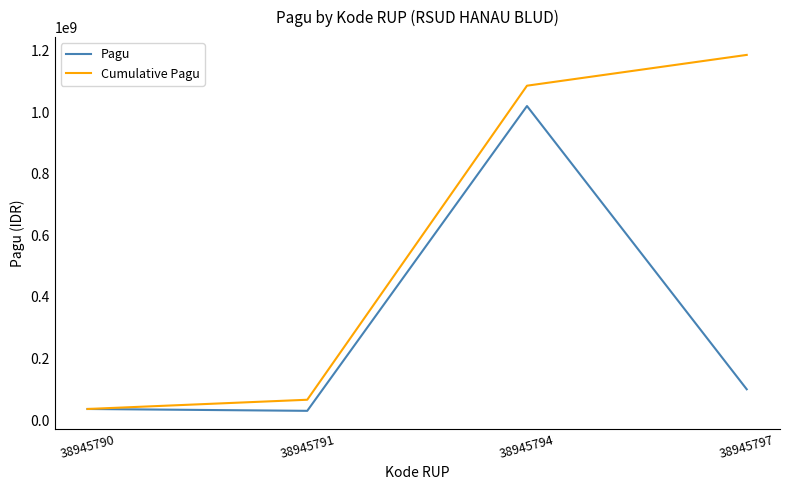

Where is Pagu nearest to the value 525000000?

38945797